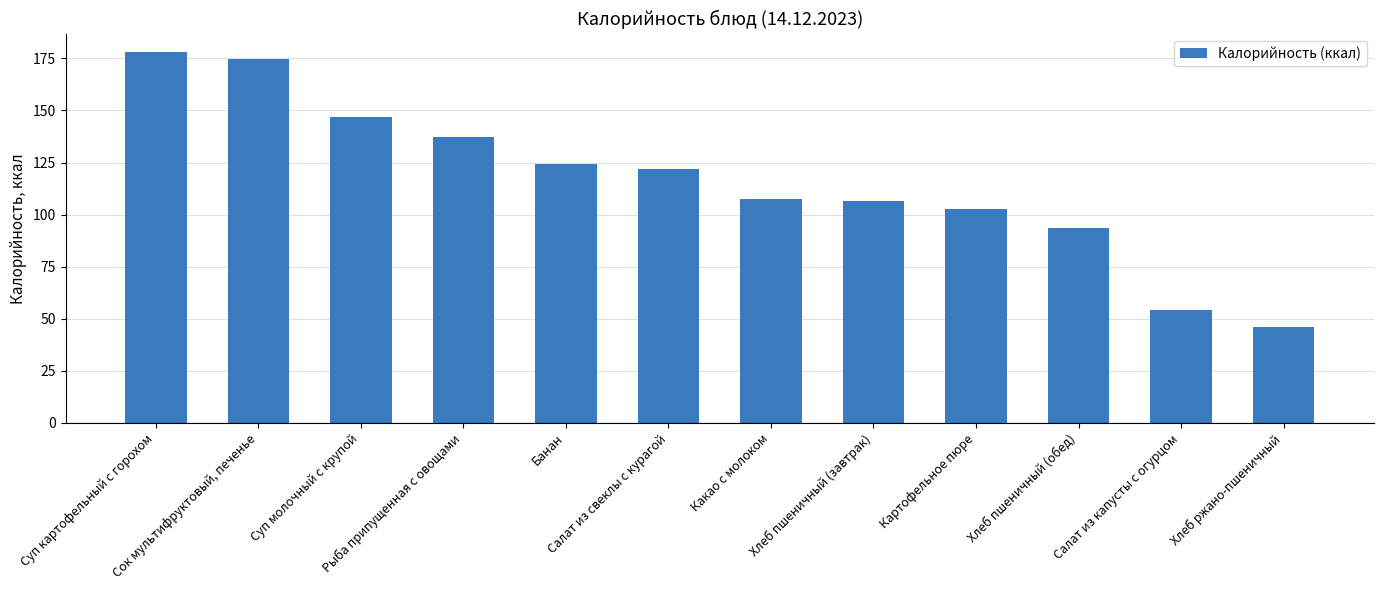

At which category does the chart reach its peak across all series?

Суп картофельный с горохом